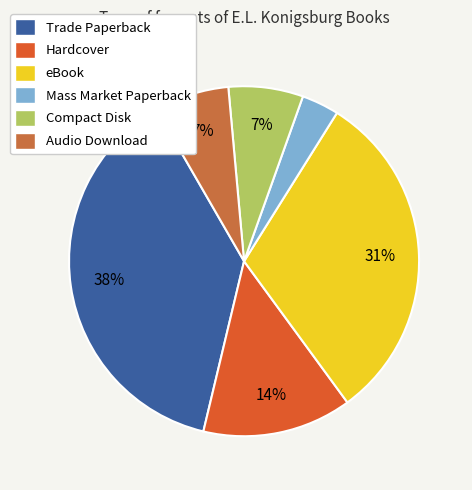

How many slices are in this pie chart?

6